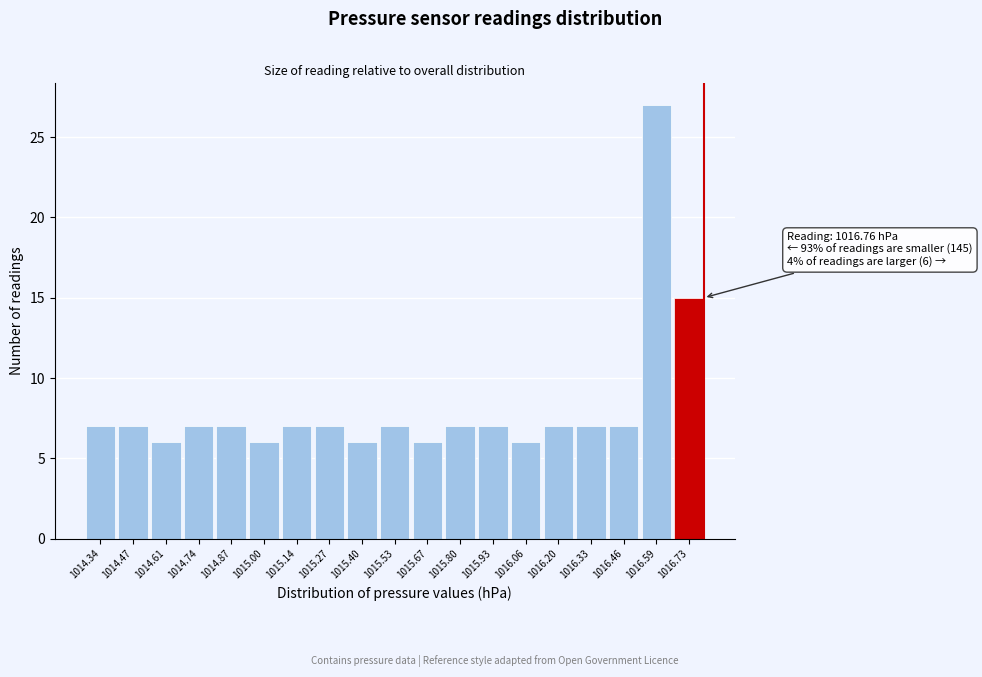

Reading left to right, what are all the values shown in this chart?

1014.34=7	1014.47=7	1014.61=6	1014.74=7	1014.87=7	1015.00=6	1015.14=7	1015.27=7	1015.40=6	1015.53=7	1015.67=6	1015.80=7	1015.93=7	1016.06=6	1016.20=7	1016.33=7	1016.46=7	1016.59=27	1016.73=15